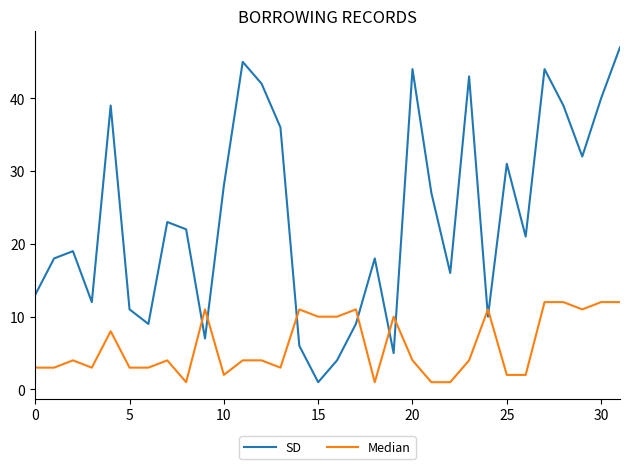

What is the difference between the maximum and minimum values in the SD series?

46